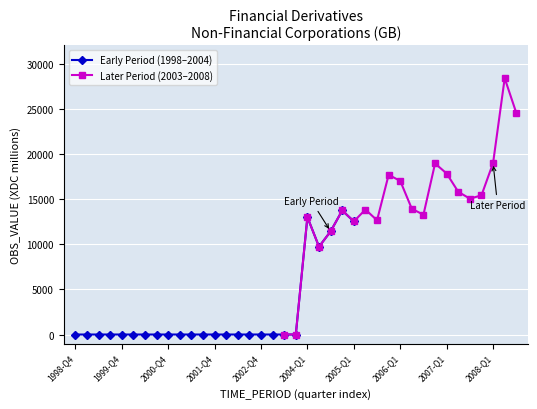

What is the change in value from 2003-Q3 to 2004-Q1?

+12996